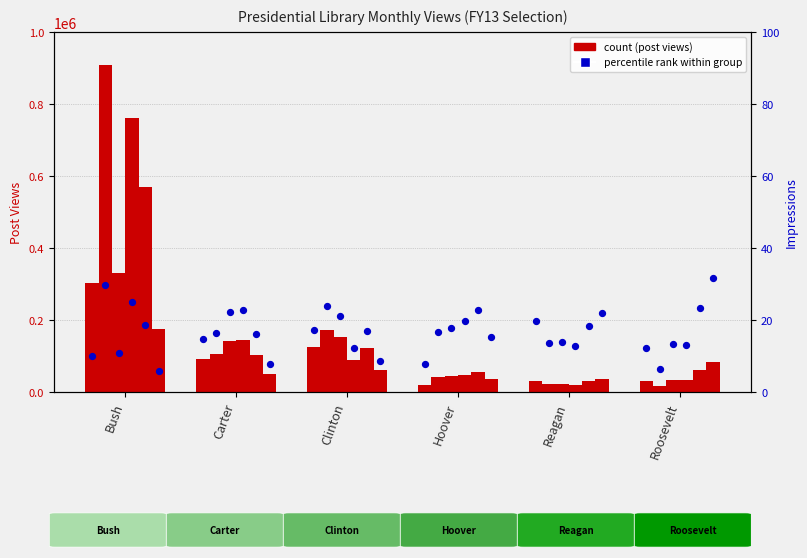

Which series contains the lowest Y value?

percentile rank